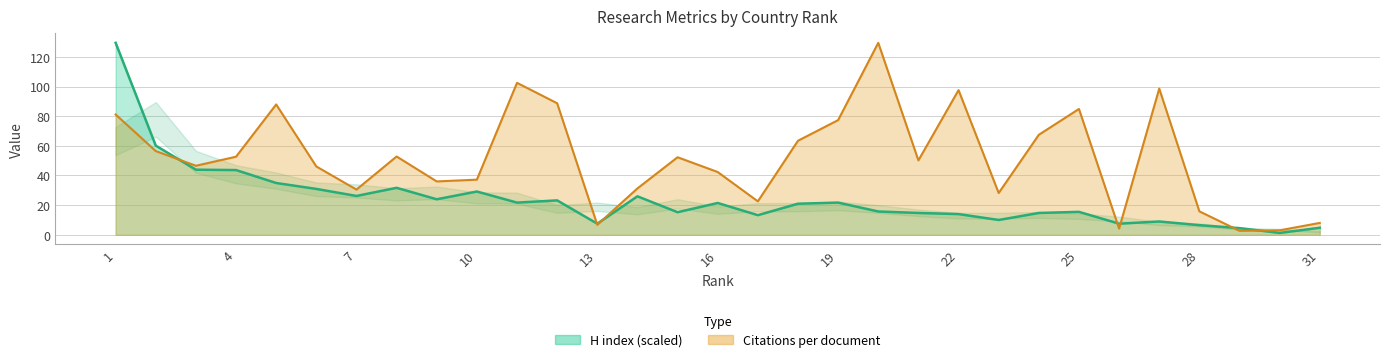

Which category has the highest value across all series?

1